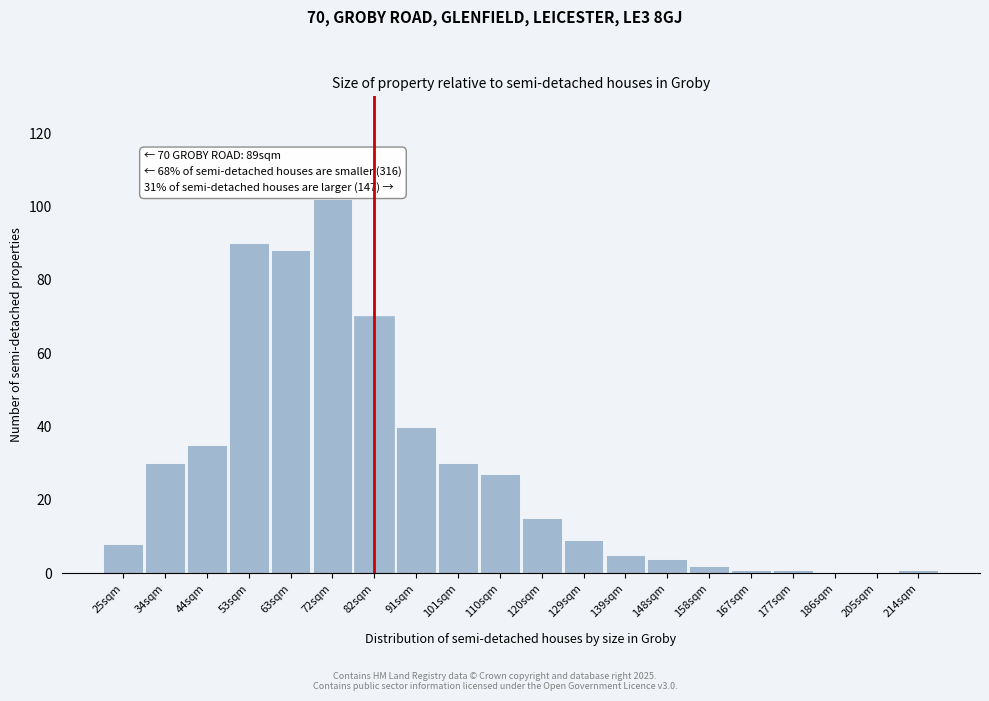

Reading right to left, what are all the values shown in this chart?

214sqm=1	205sqm=0	186sqm=0	177sqm=1	167sqm=1	158sqm=2	148sqm=4	139sqm=5	129sqm=9	120sqm=15	110sqm=27	101sqm=30	91sqm=40	82sqm=70	72sqm=102	63sqm=88	53sqm=90	44sqm=35	34sqm=30	25sqm=8